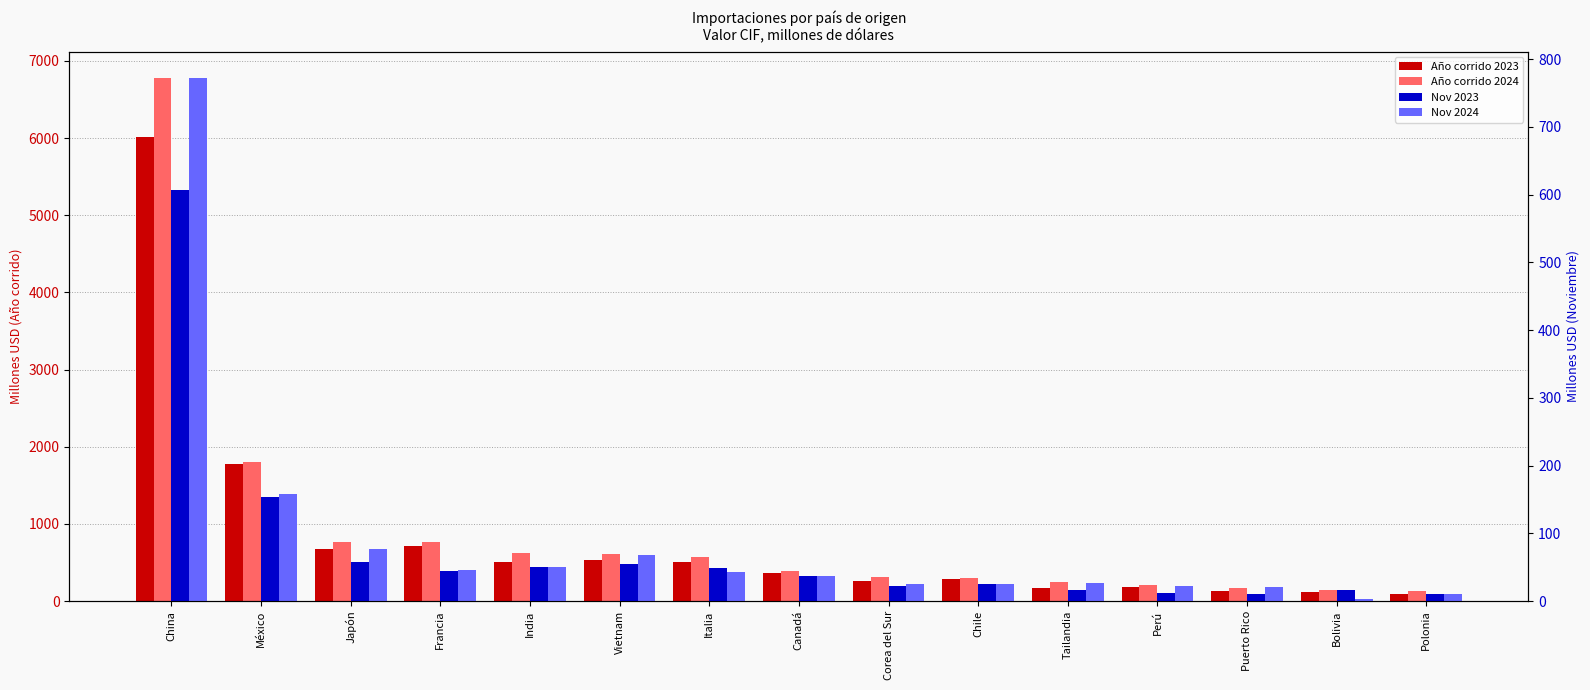

Which series has the largest range (max minus min)?

Año corrido 2024